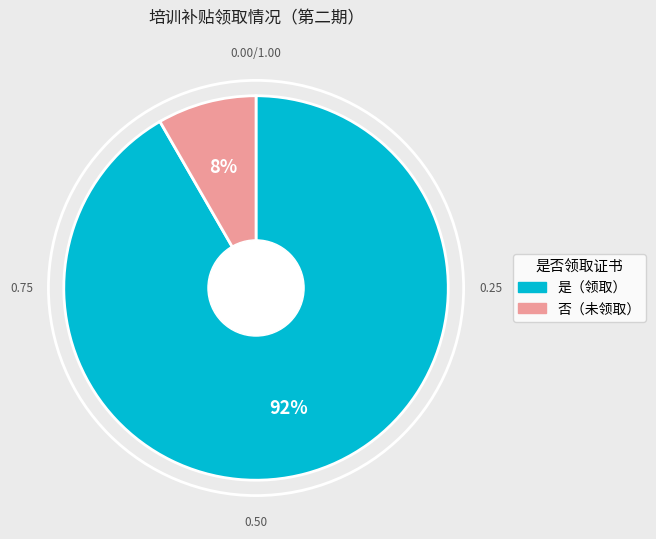

How many segments does this pie chart have?

2